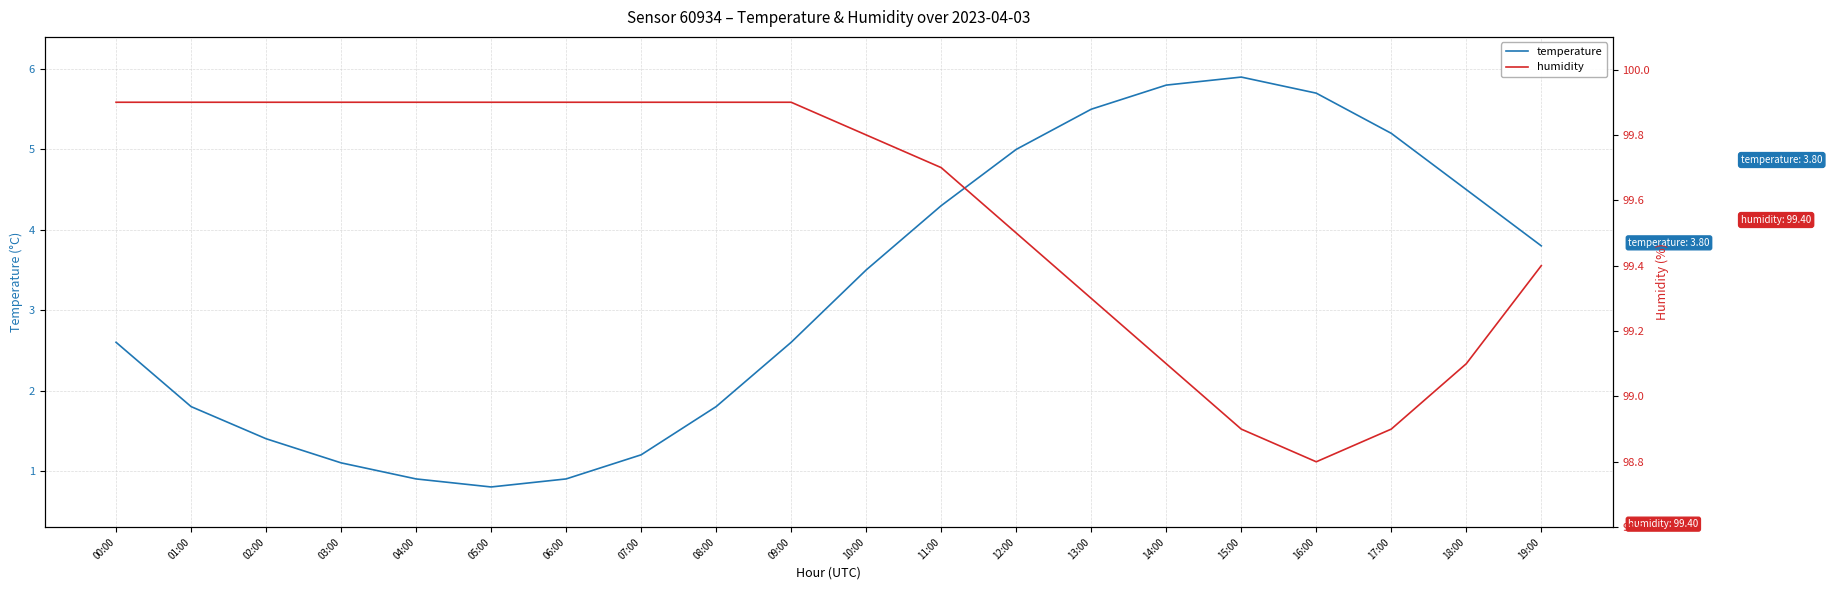

How many interior local peaks does the temperature series have?

1